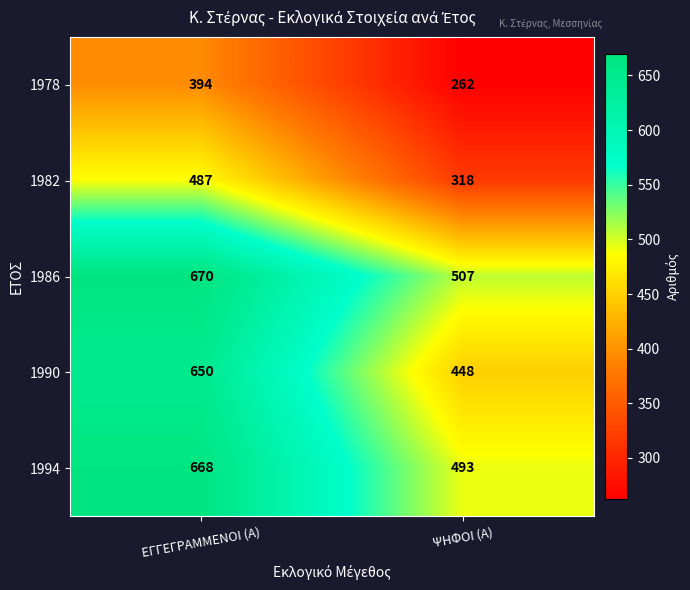

What is the approximate value of 1994 at ΕΓΓΕΓΡΑΜΜΕΝΟΙ (Α)?

668